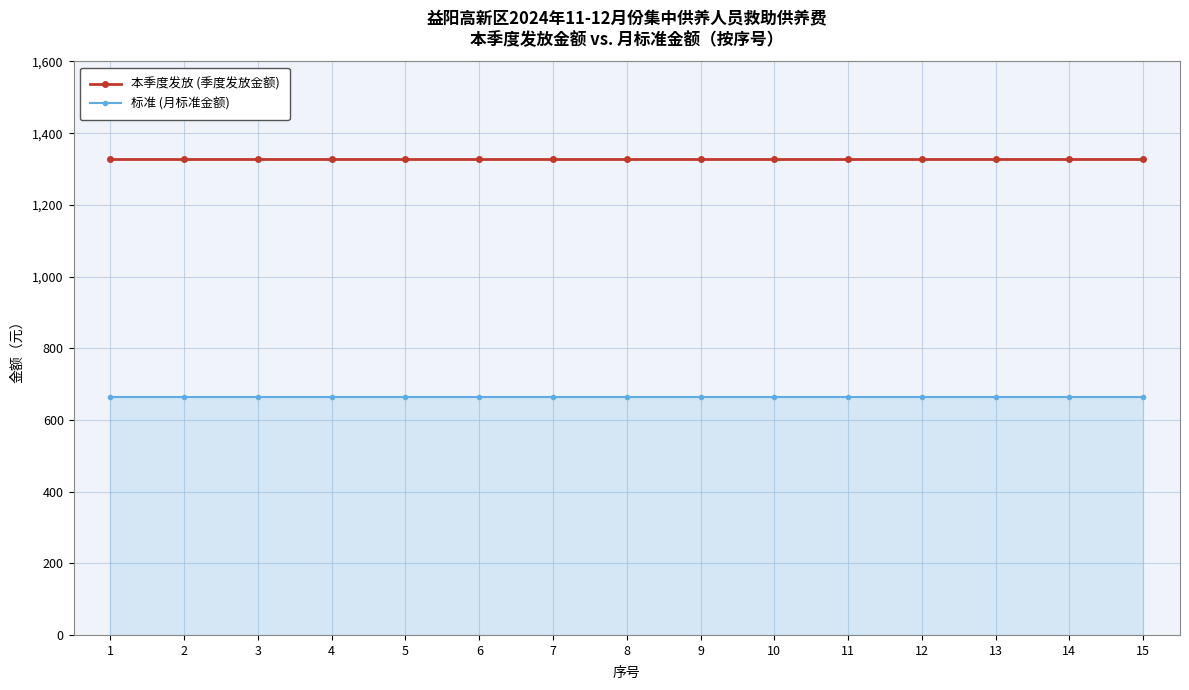

What is the total value across all series at 12?

1992